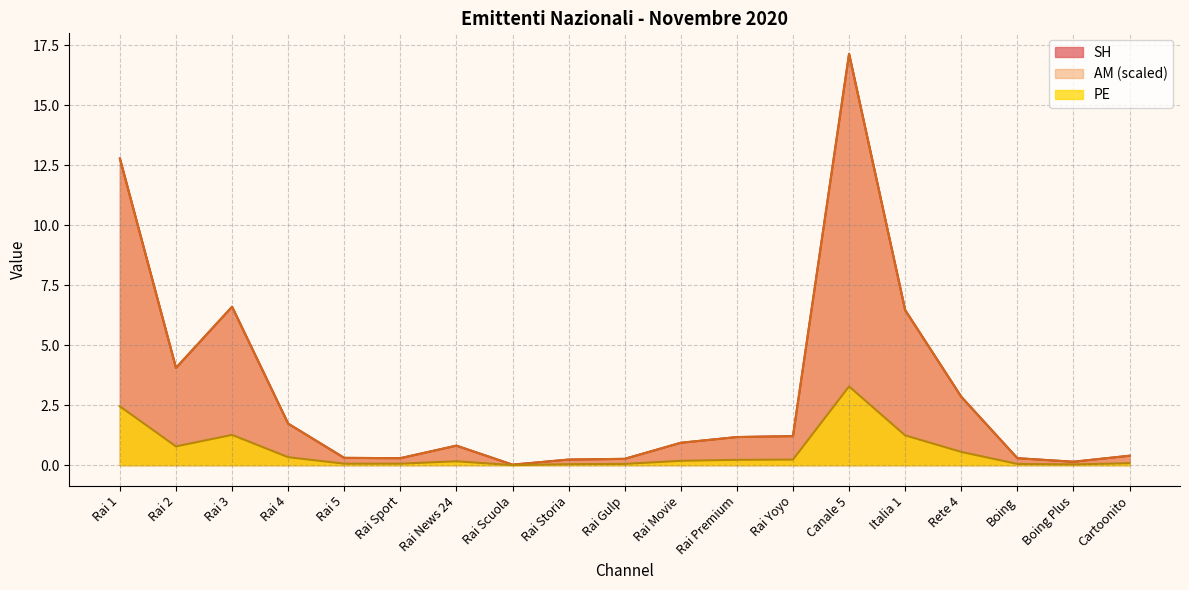

How many times do AM and SH cross each other?

9